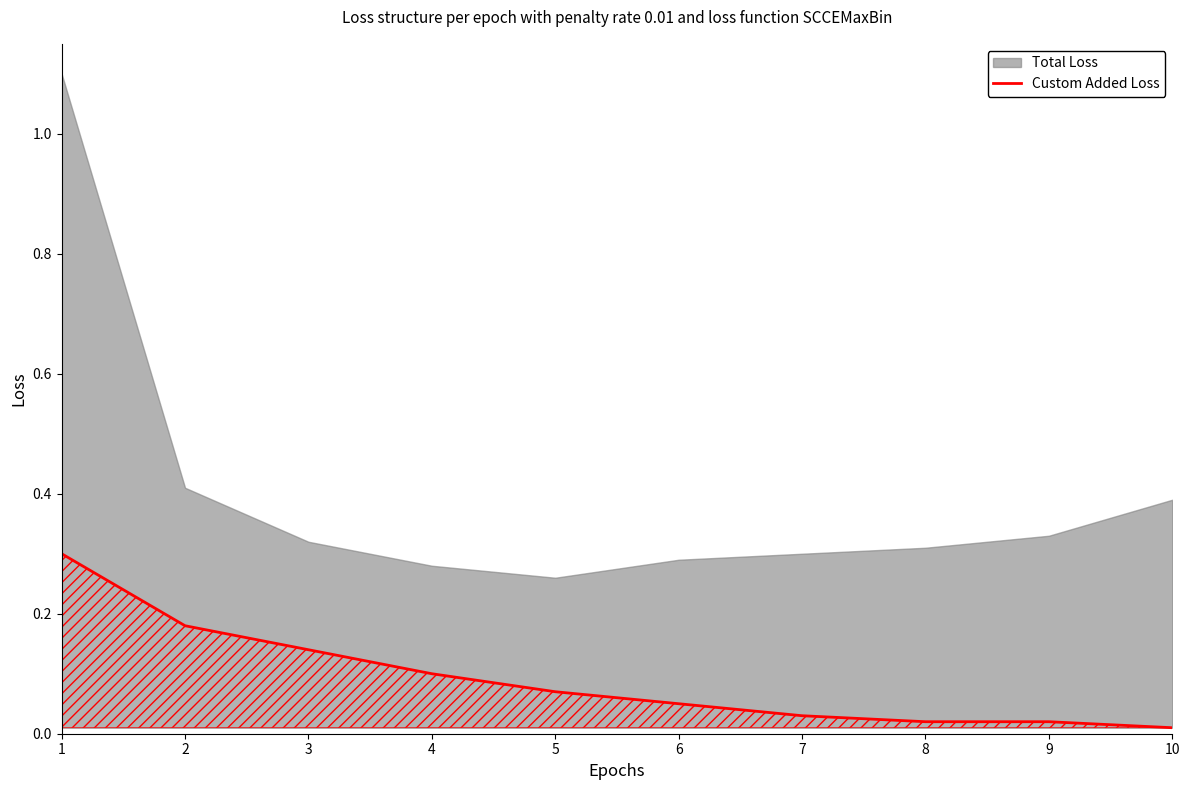

What is the difference between the maximum and minimum values?

0.3